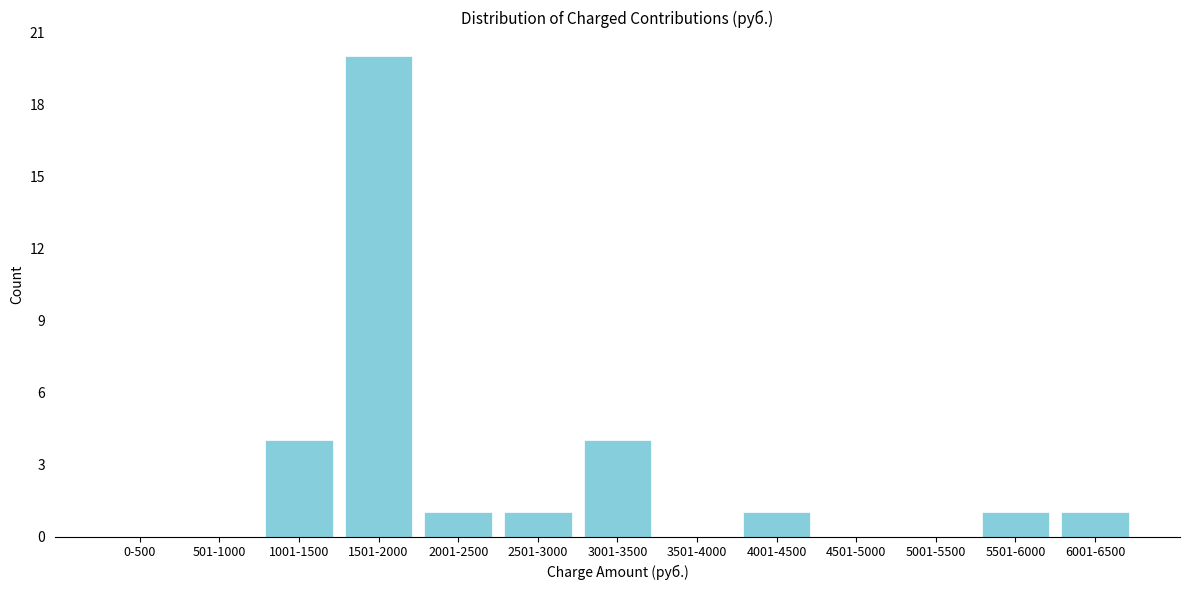

Reading right to left, list all the values displayed in this chart.

6001-6500=1	5501-6000=1	5001-5500=0	4501-5000=0	4001-4500=1	3501-4000=0	3001-3500=4	2501-3000=1	2001-2500=1	1501-2000=20	1001-1500=4	501-1000=0	0-500=0